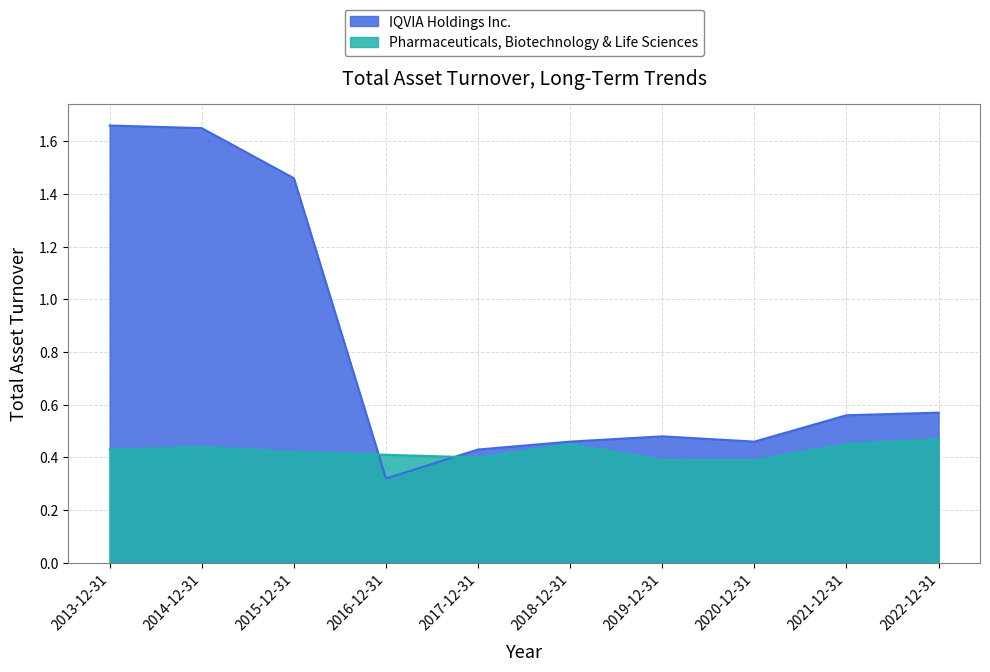

Which series ends up on top after the final intersection of Pharmaceuticals, Biotechnology & Life Sciences and IQVIA Holdings Inc.?

IQVIA Holdings Inc.